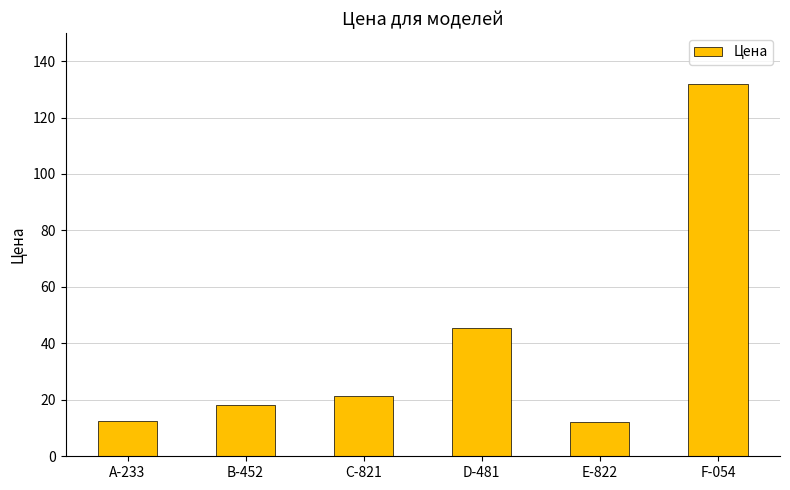

Is it true that the value at D-481 is 45.3?

True